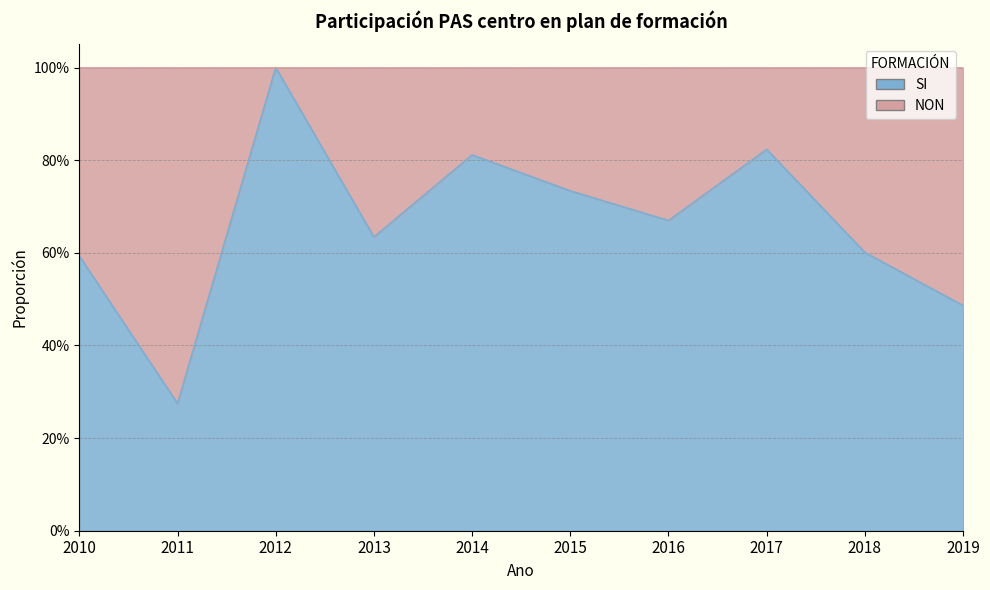

Does the chart display data point markers on the line(s)?

No